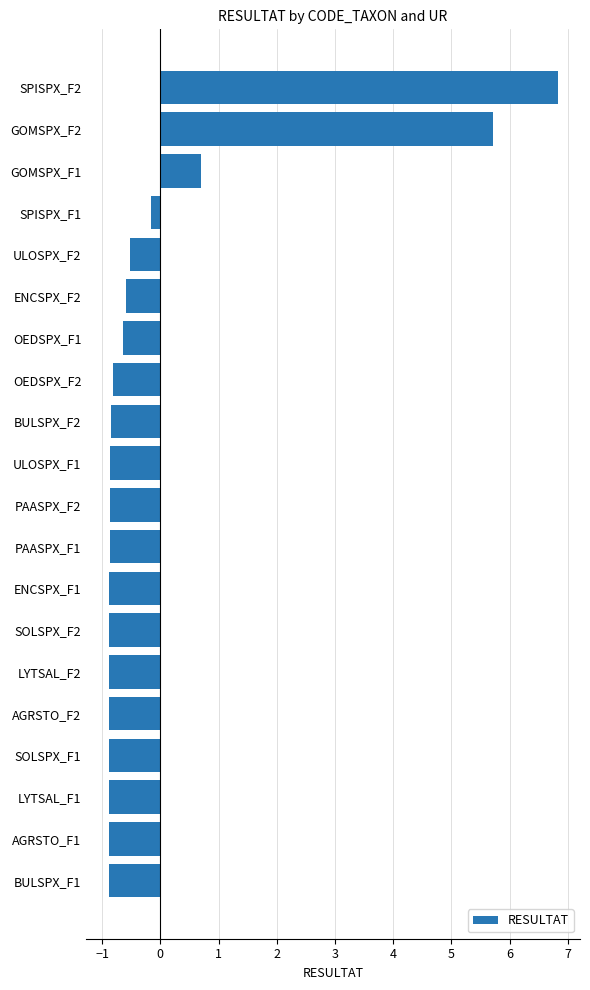

Count the number of values greater than 0.

3